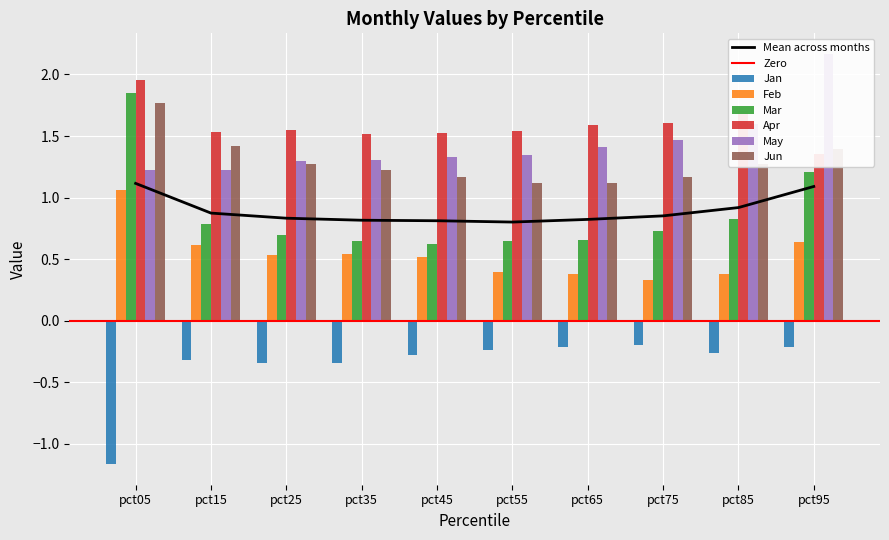

Reading right to left, list all the values displayed in this chart.

Jan: pct95=-0.2	pct85=-0.3	pct75=-0.2	pct65=-0.2	pct55=-0.2	pct45=-0.3	pct35=-0.3	pct25=-0.3	pct15=-0.3	pct05=-1.2
Feb: pct95=0.6	pct85=0.4	pct75=0.3	pct65=0.4	pct55=0.4	pct45=0.5	pct35=0.5	pct25=0.5	pct15=0.6	pct05=1.1
Mar: pct95=1.2	pct85=0.8	pct75=0.7	pct65=0.7	pct55=0.6	pct45=0.6	pct35=0.7	pct25=0.7	pct15=0.8	pct05=1.8
Apr: pct95=1.4	pct85=1.7	pct75=1.6	pct65=1.6	pct55=1.5	pct45=1.5	pct35=1.5	pct25=1.5	pct15=1.5	pct05=2.0
May: pct95=2.2	pct85=1.6	pct75=1.5	pct65=1.4	pct55=1.3	pct45=1.3	pct35=1.3	pct25=1.3	pct15=1.2	pct05=1.2
Jun: pct95=1.4	pct85=1.3	pct75=1.2	pct65=1.1	pct55=1.1	pct45=1.2	pct35=1.2	pct25=1.3	pct15=1.4	pct05=1.8